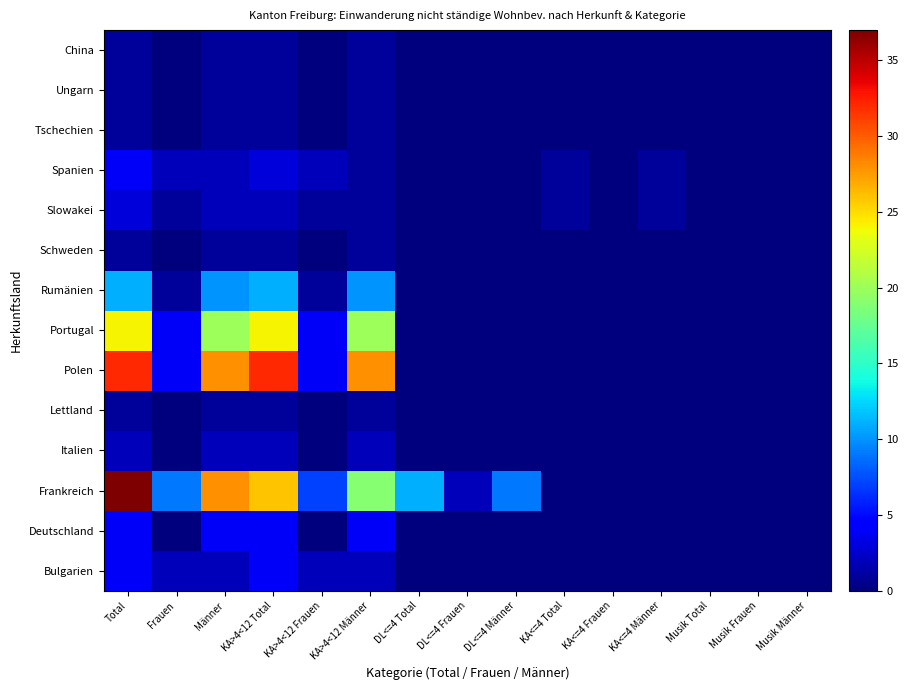

How many series are shown in this chart?

14